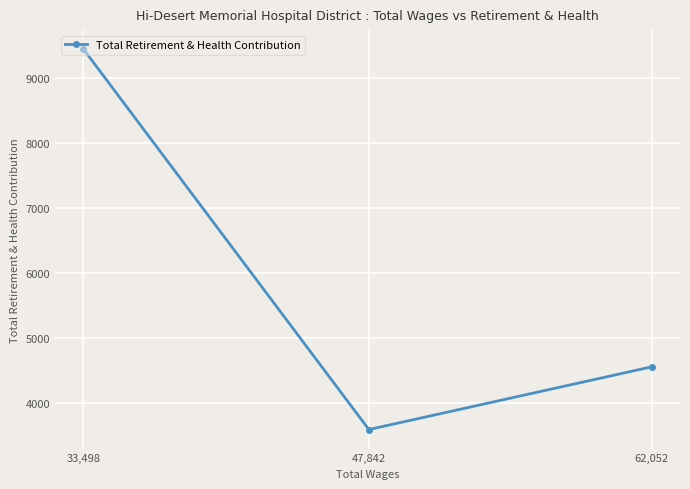

What is the sum of all values?

17605